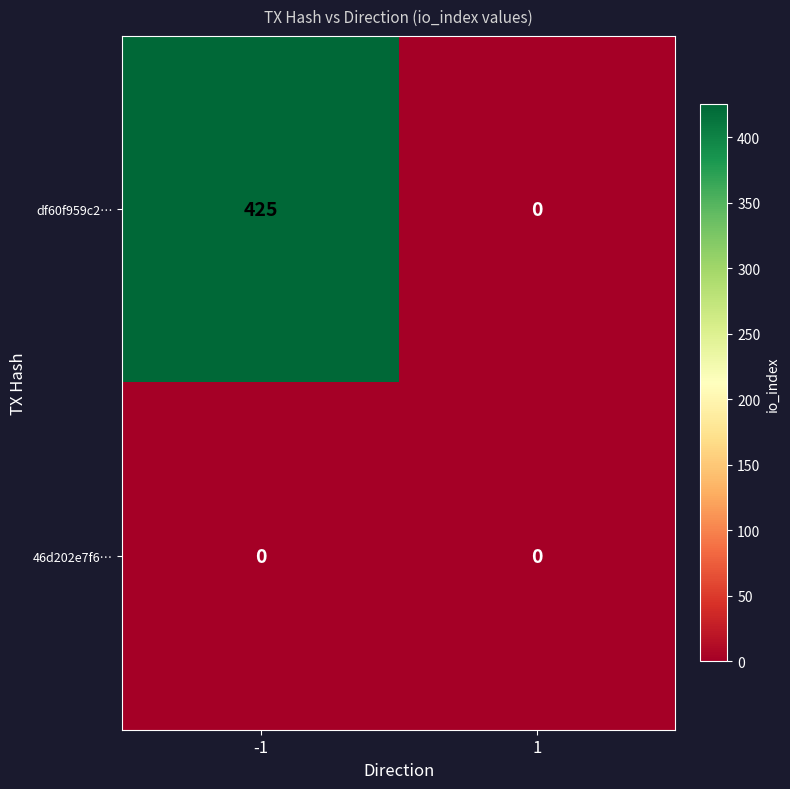

Rank the series by their maximum value, from highest to lowest.

df60f959c2…, 46d202e7f6…